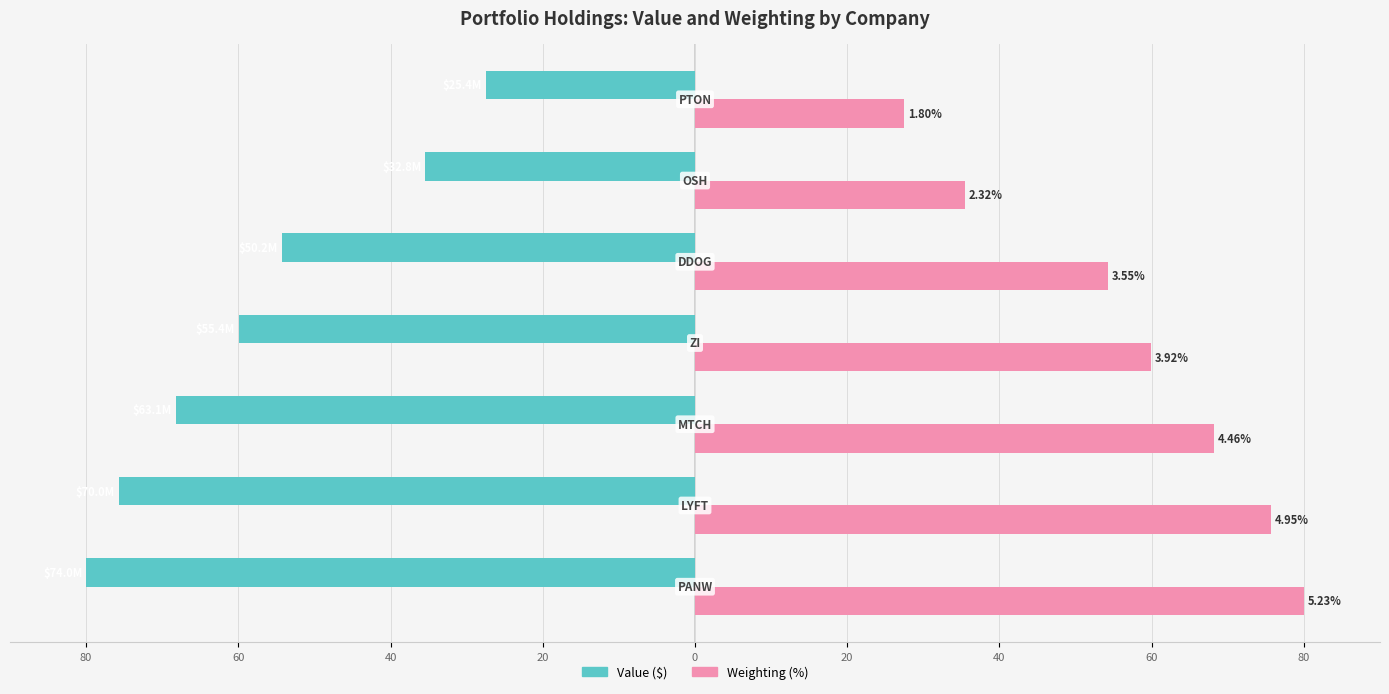

What are all the series names shown in the legend?

Value ($), Weighting (%)